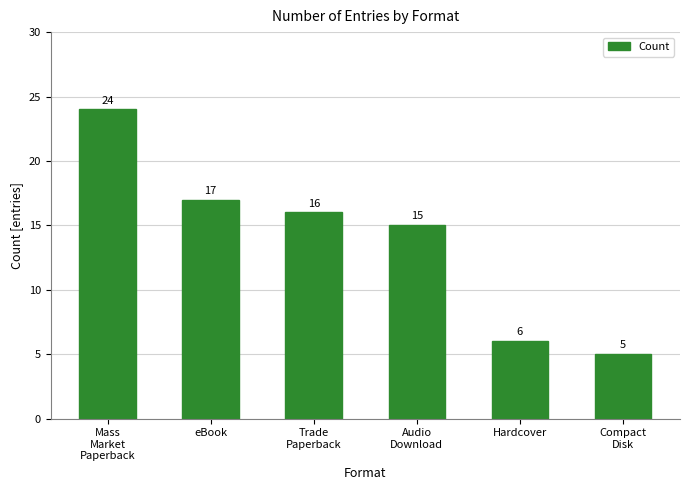

Is it true that the value at Mass
Market
Paperback is 24?

True